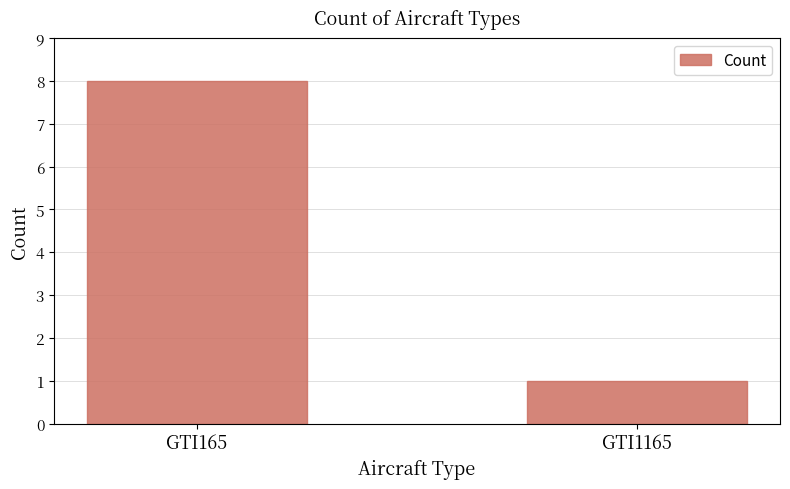

Are the bars horizontal?

No